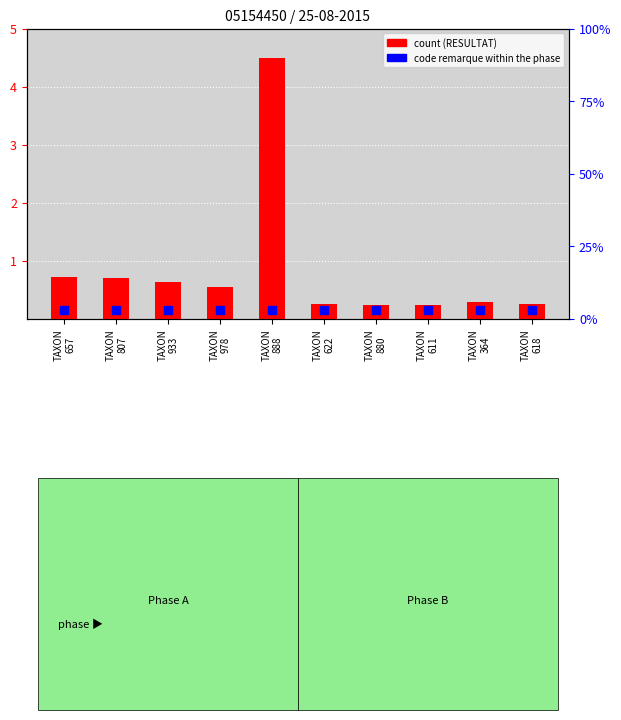

At which category is the sum across all series the highest?

TAXON
888